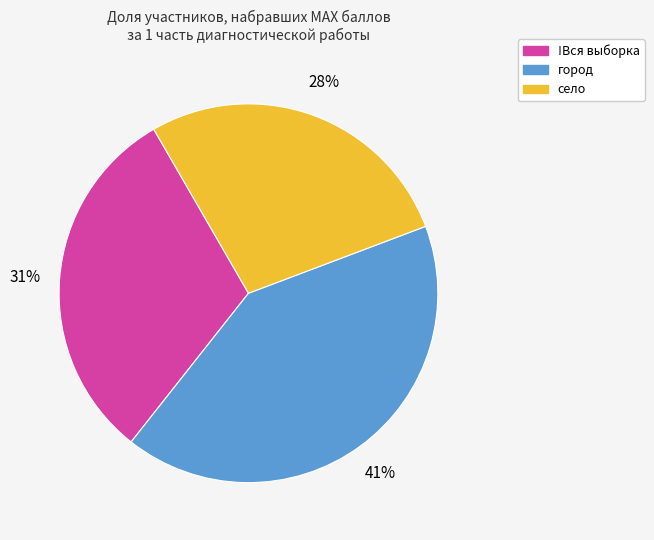

To the nearest percent, what is the average slice percentage?

33%